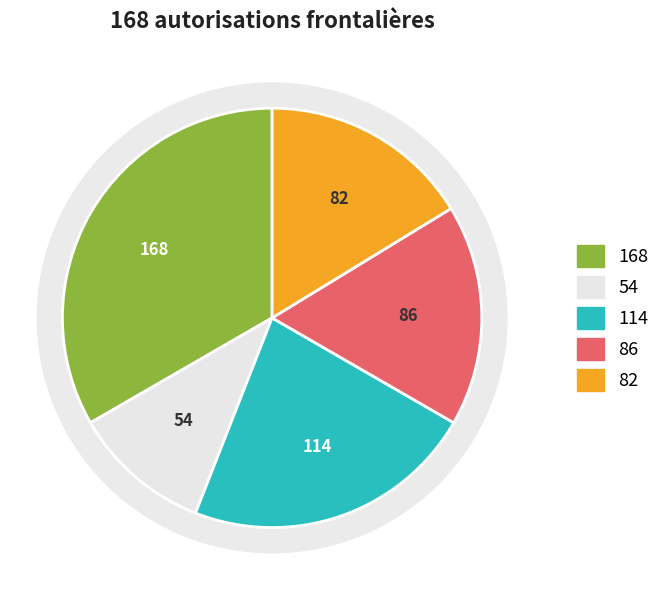

True or false: Total général accounts for 33% of the total.

True